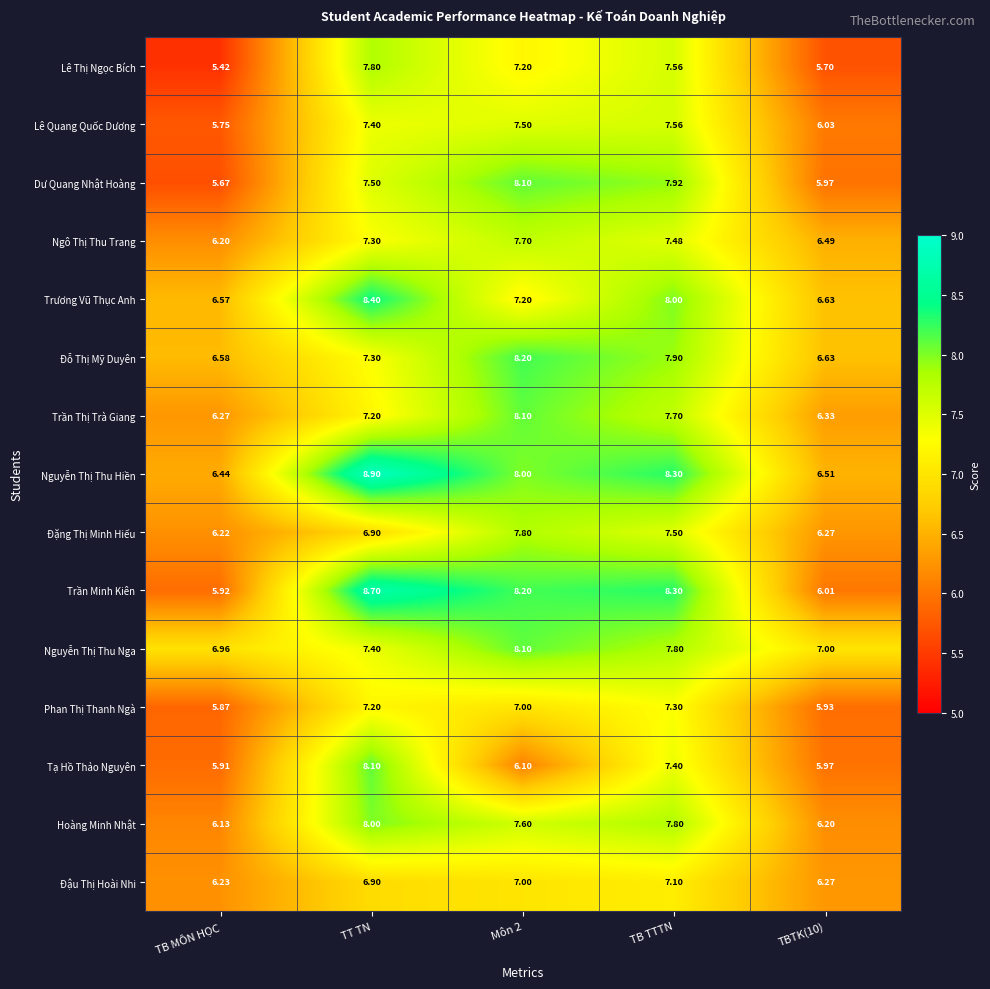

Is the value of Trần Minh Kiên at TT TN greater than the value of Nguyễn Thị Thu Hiền at TB TTTN?

Yes